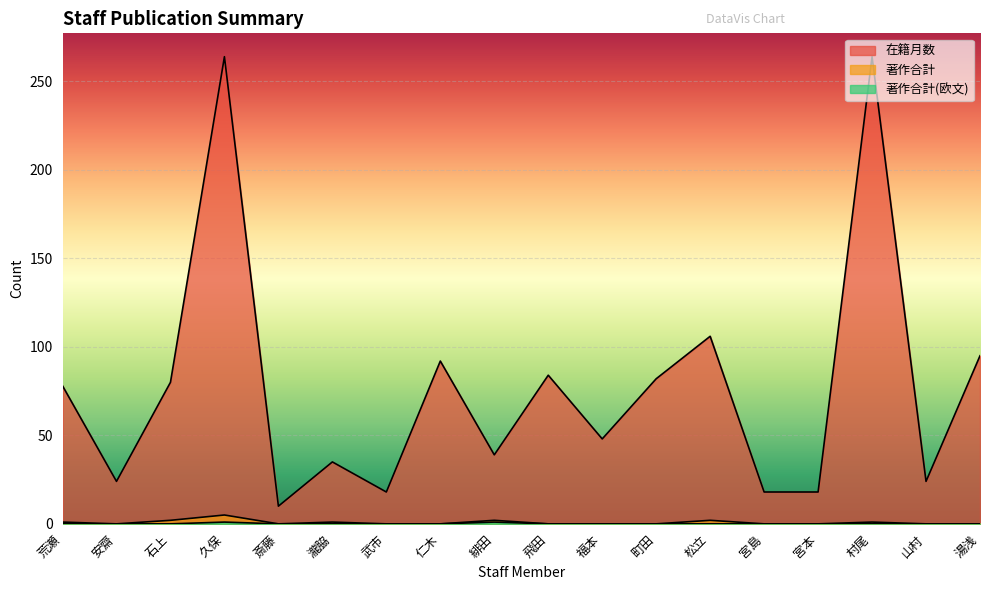

Where is the first local minimum for 著作合計?

安齋